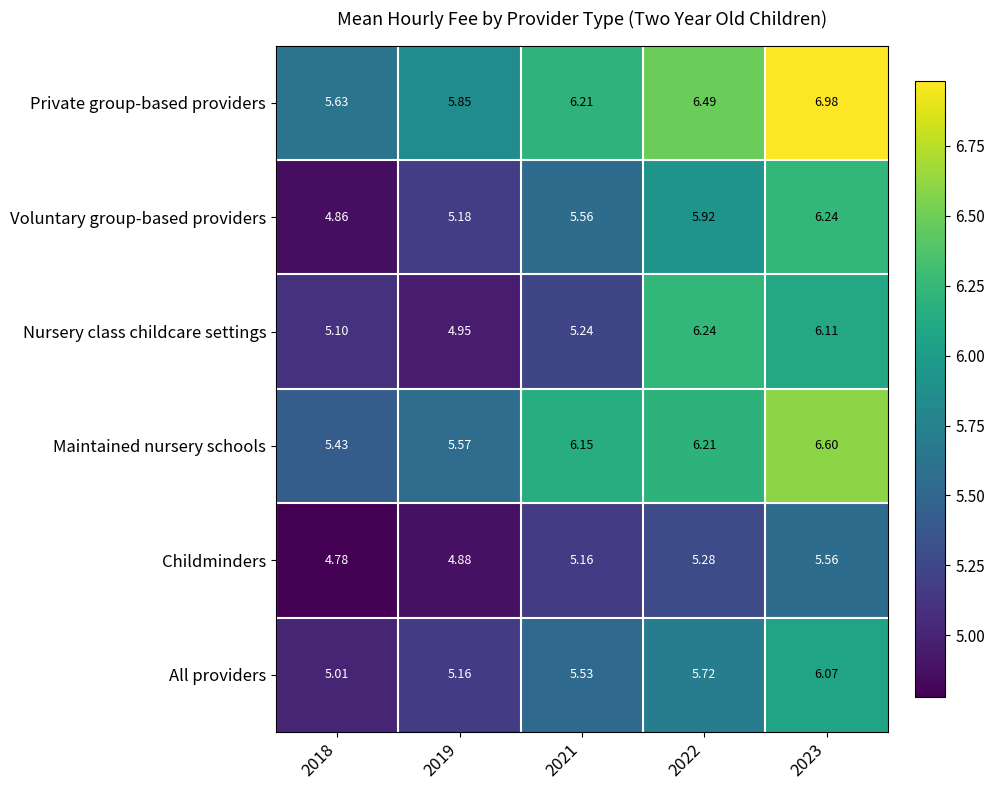

Between 2018 and 2022, which series saw the biggest shift?

Nursery class childcare settings